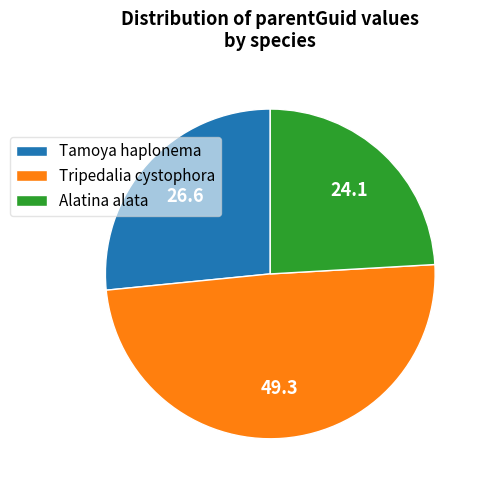

The Alatina alata slice represents 12% of the pie. True or false?

False